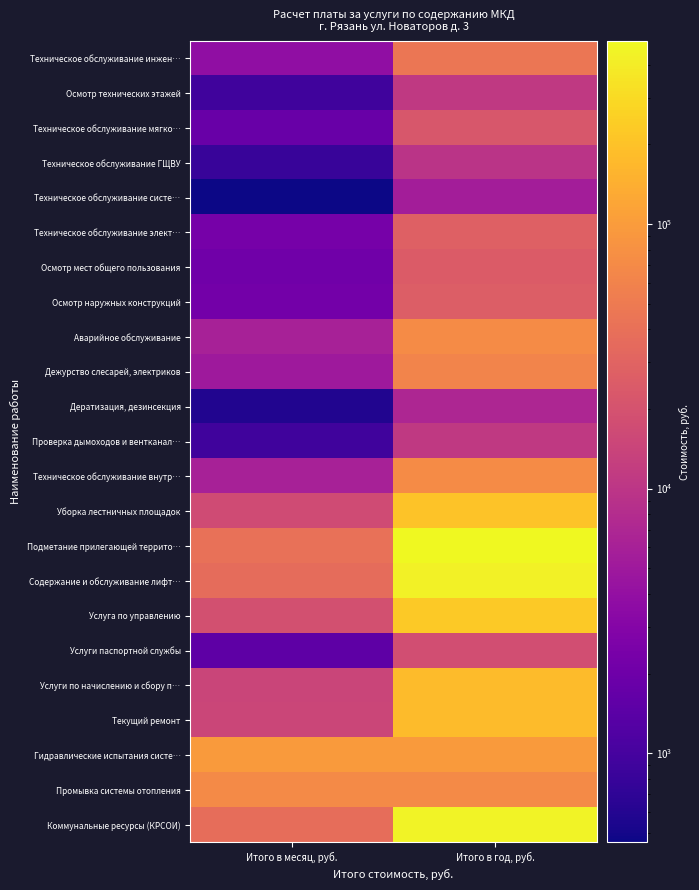

Which series has the largest range (max minus min)?

Подметание прилегающей террито…